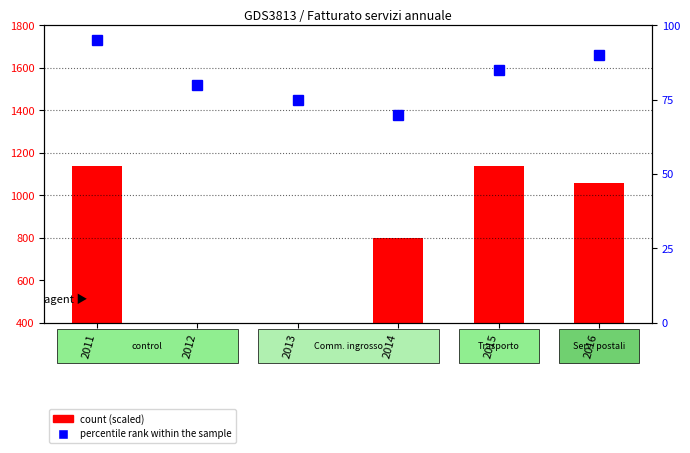

What is the total value across all series at 2016?

1150